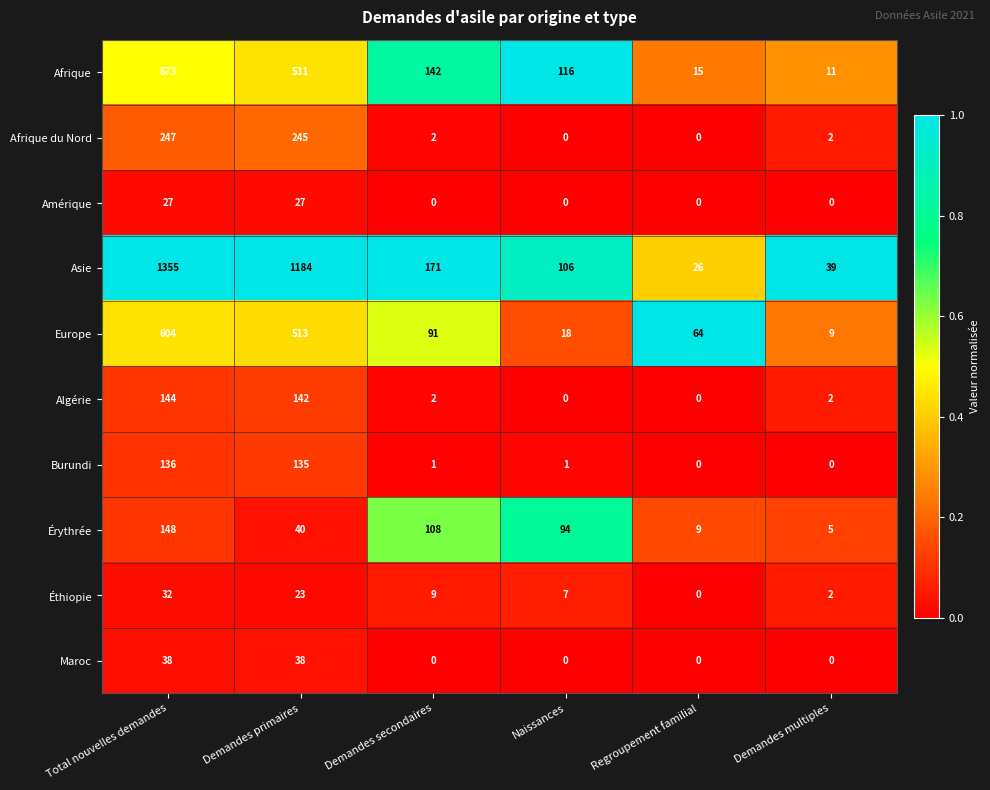

At which label is Érythrée closest to 76?

Naissances